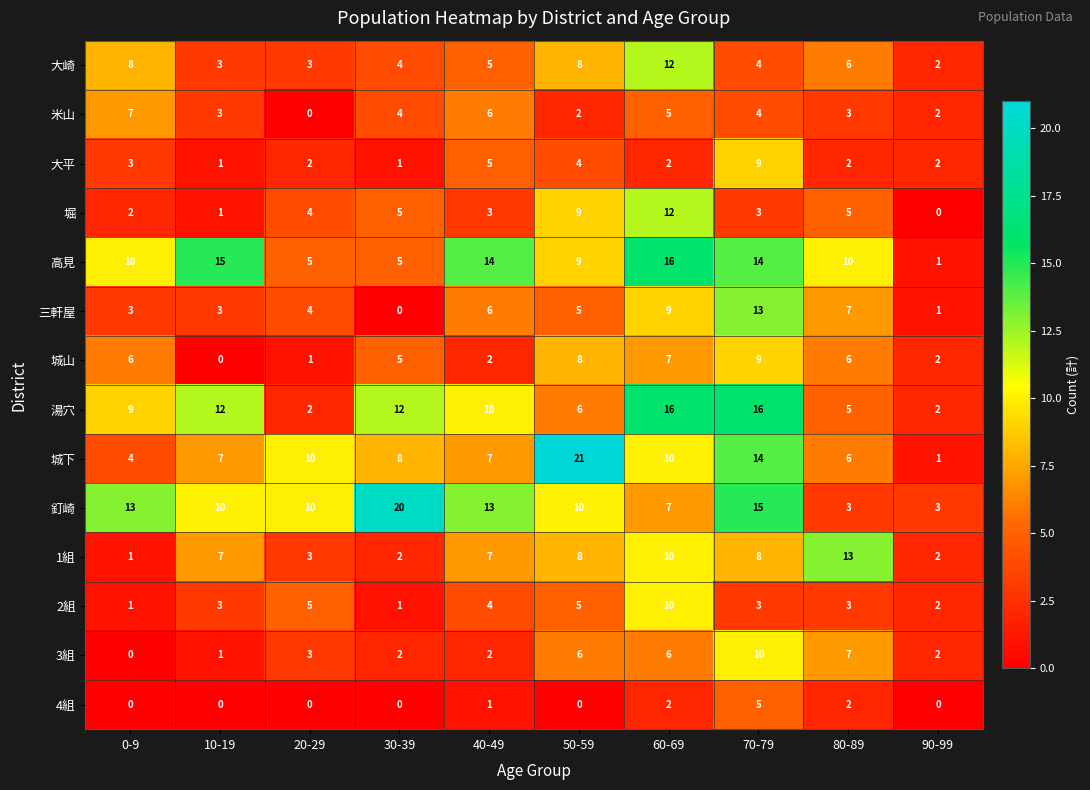

What is the difference between the highest and lowest values at 80-89?

11